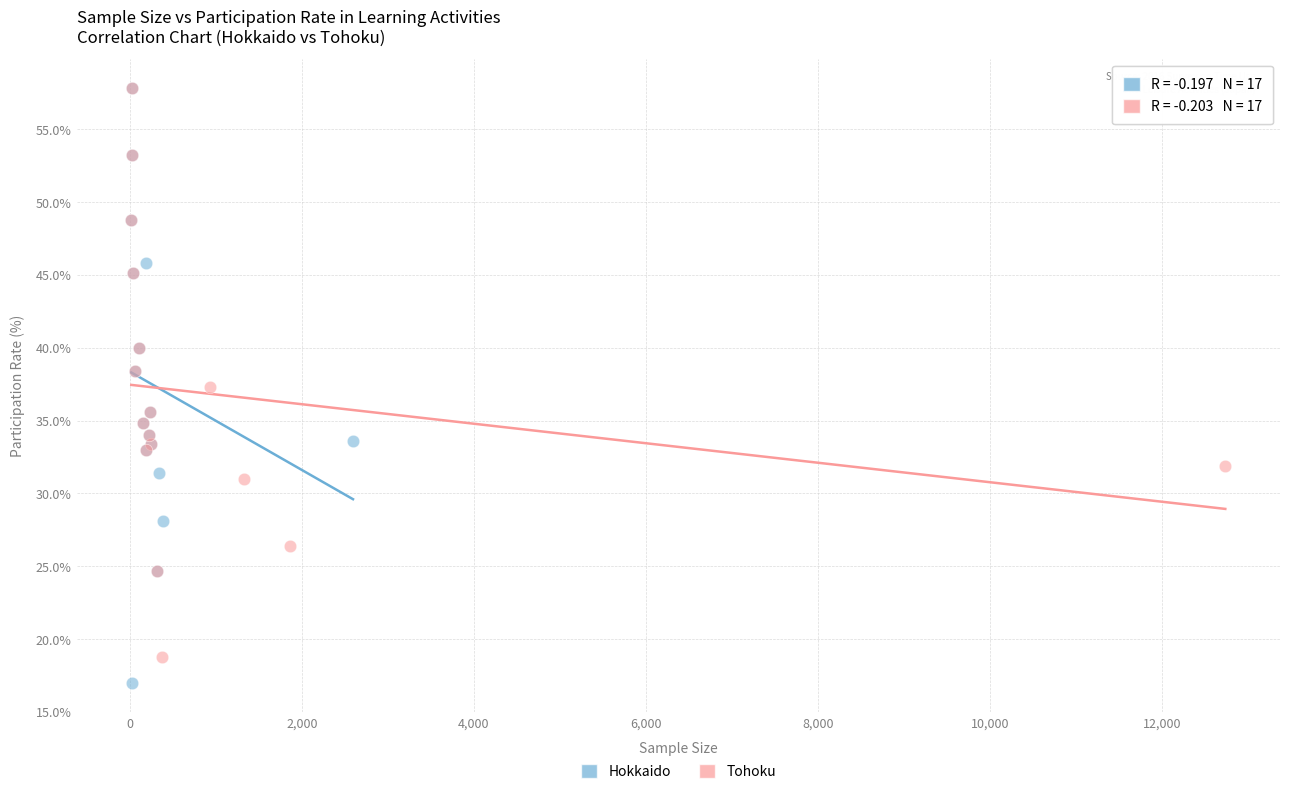

Which series reaches the minimum Y coordinate?

Hokkaido